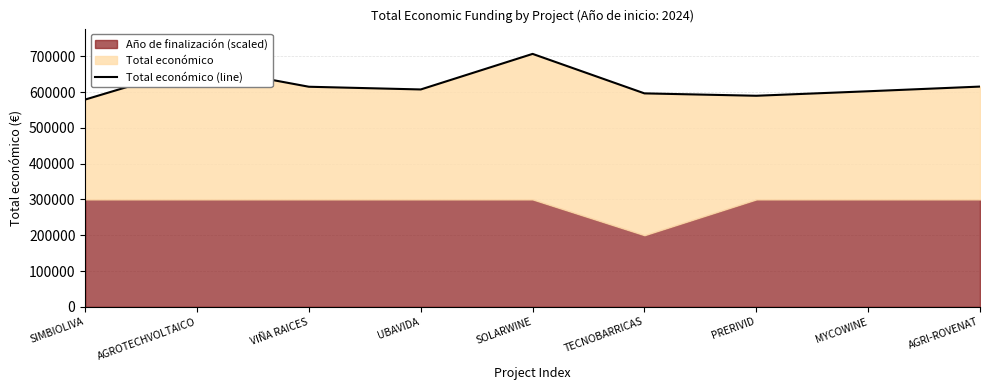

The chart shows a value of 182129.0 at TECNOBARRICAS. True or false?

False